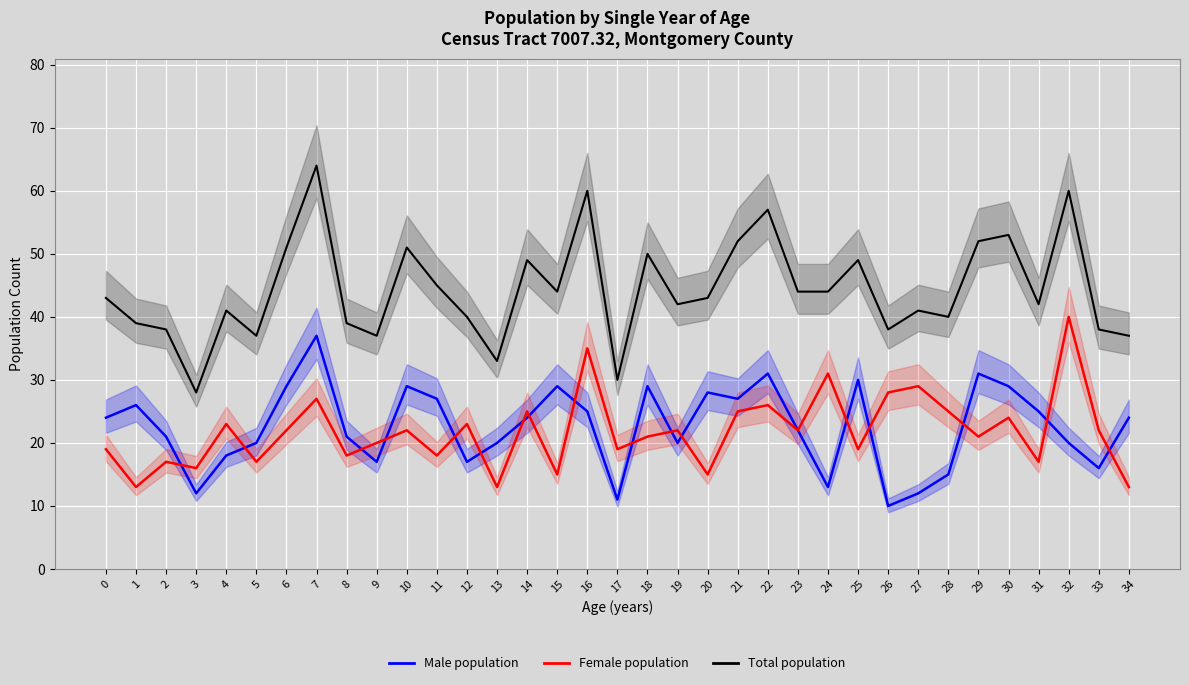

How many lines are shown in the chart?

3